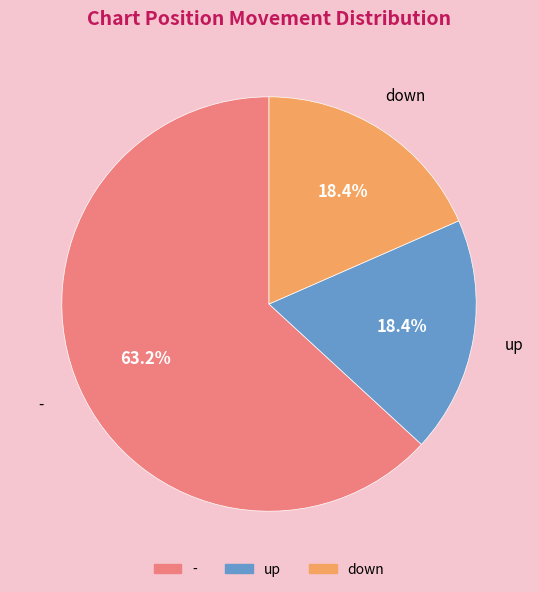

What is the ratio of the value at - to the value at down?

3.4